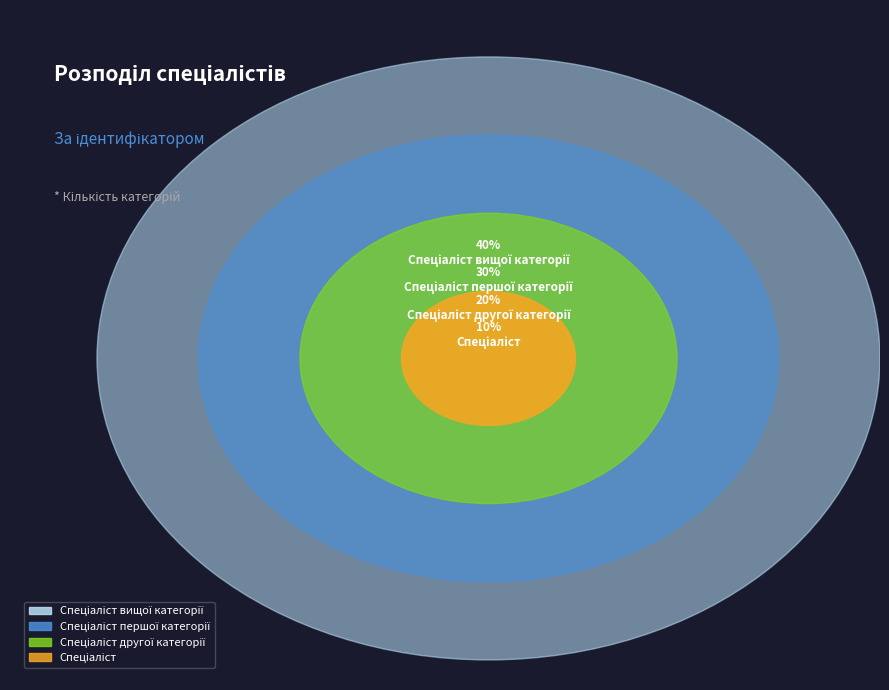

Is there any slice that represents more than half of the pie?

No